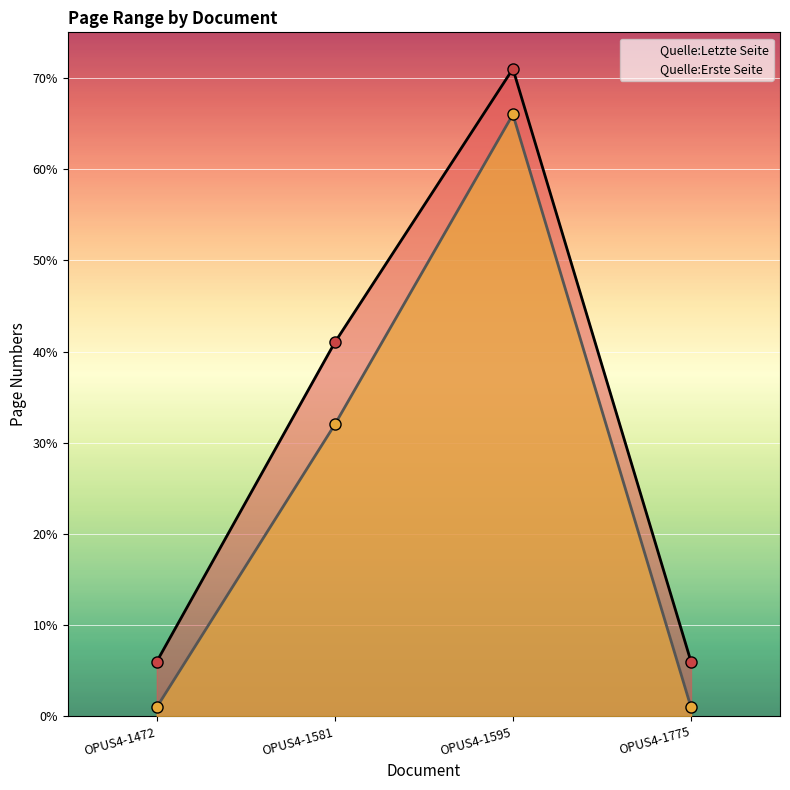

True or false: Quelle:Erste Seite and Quelle:Letzte Seite intersect in this chart.

False